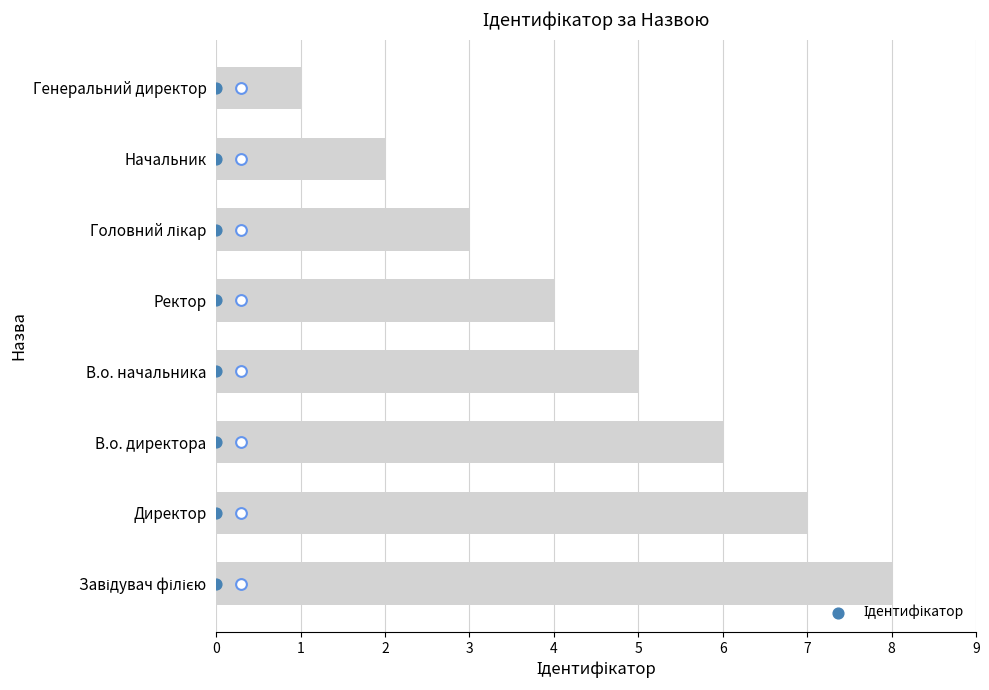

What is the change in value from Ректор to Головний лікар?

-1